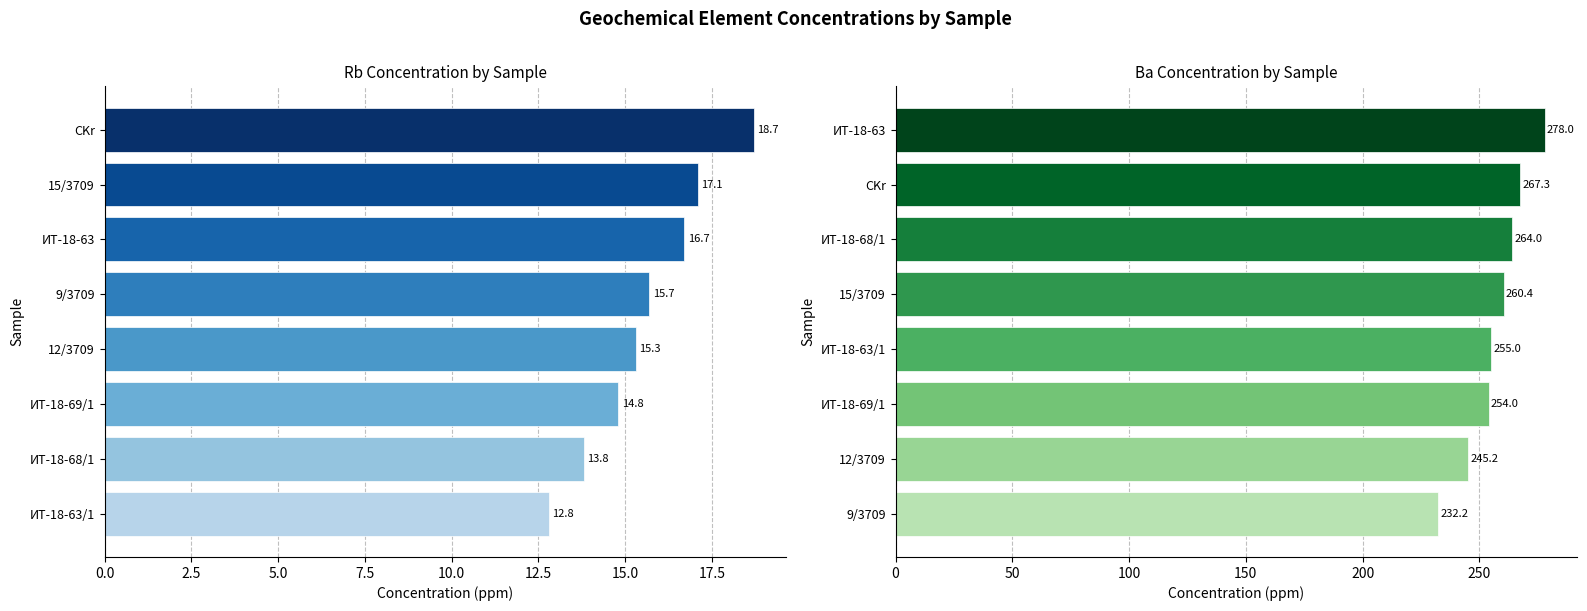

How many values in the Ba (ppm) series are below 260?

4